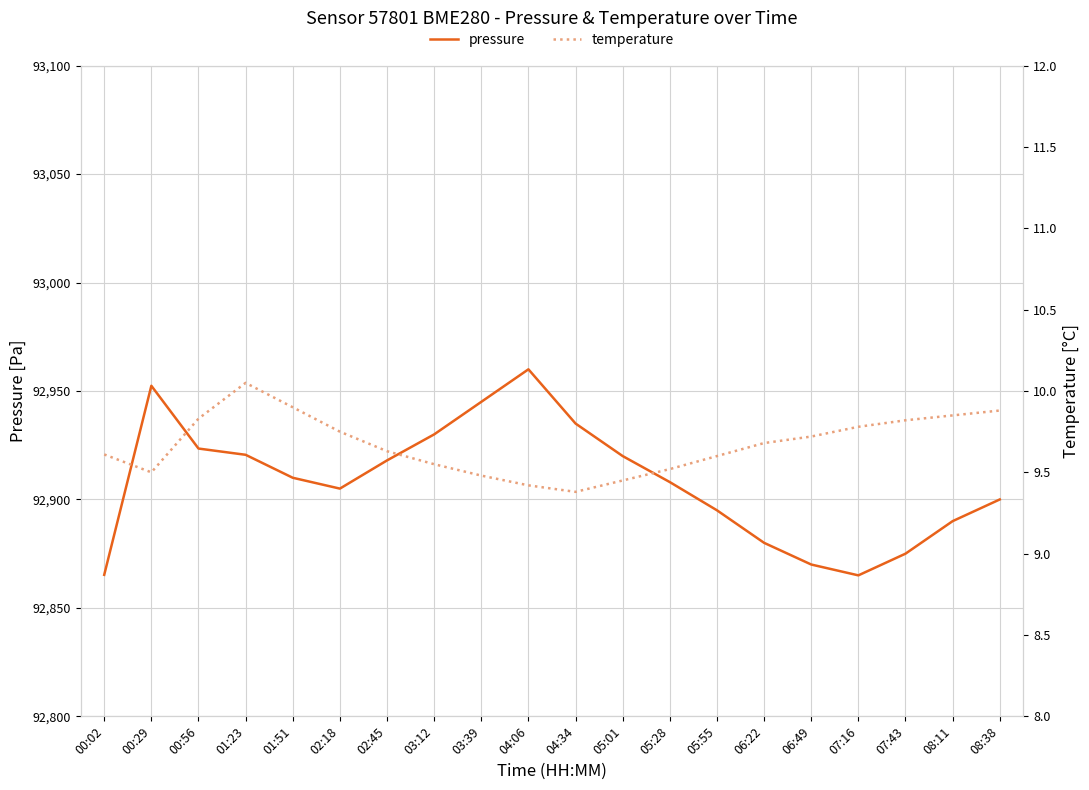

The pressure series shows 92923.5 at 00:56. True or false?

True